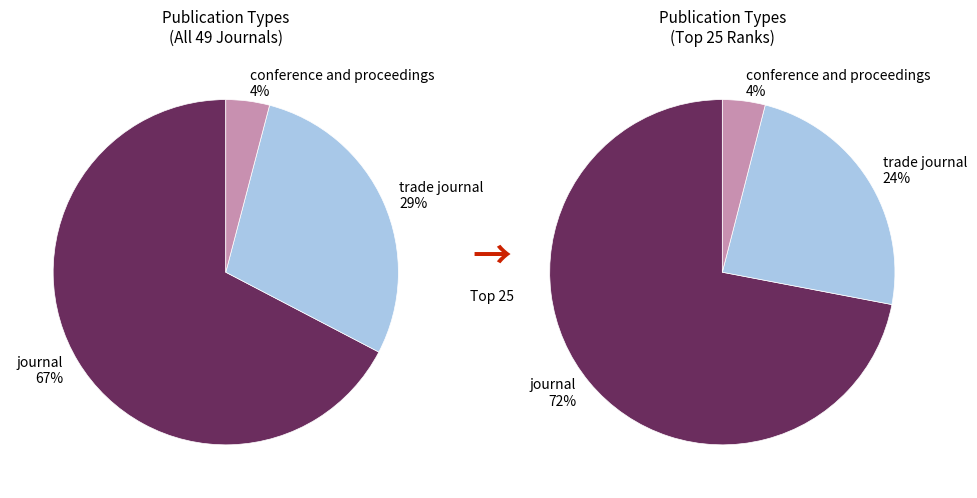

Combined, what portion of the pie is trade journal and conference and proceedings?

32.7%